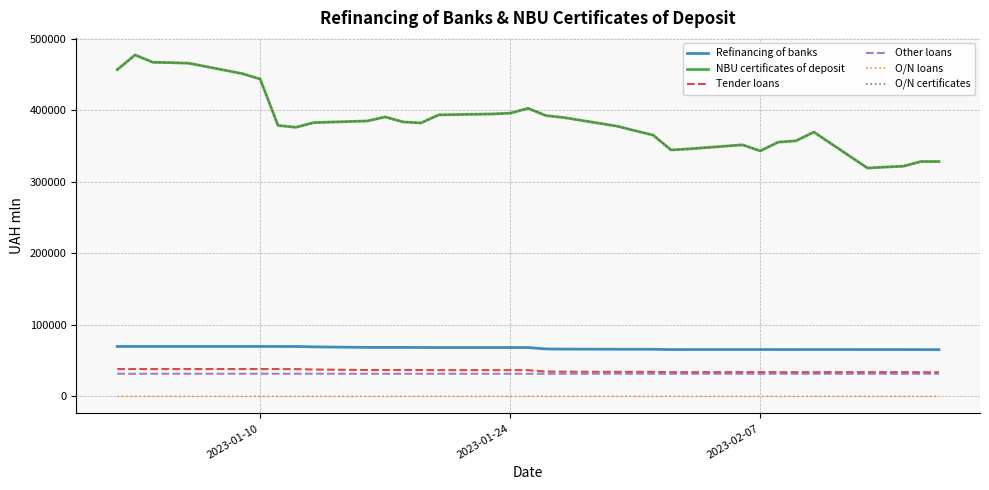

Does the chart display data point markers on the line(s)?

No